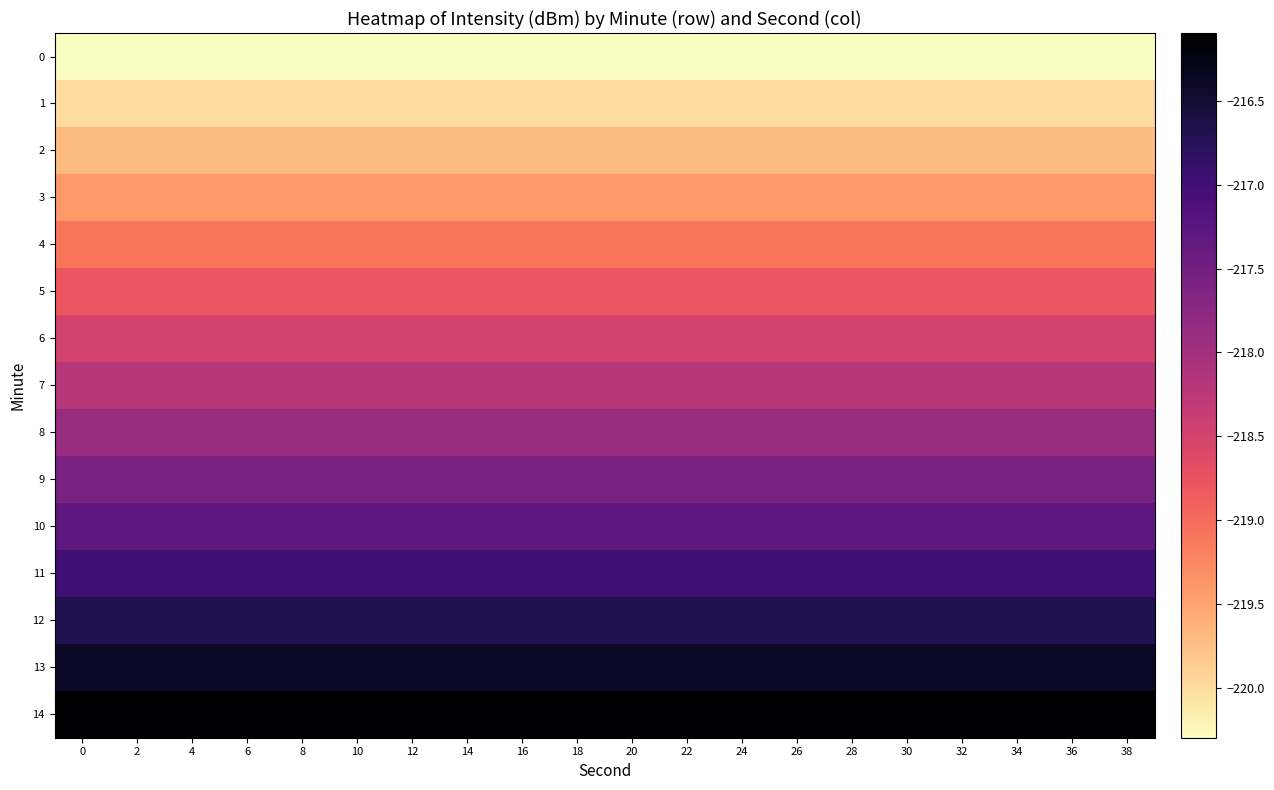

Between 26 and 10, which is larger?

26